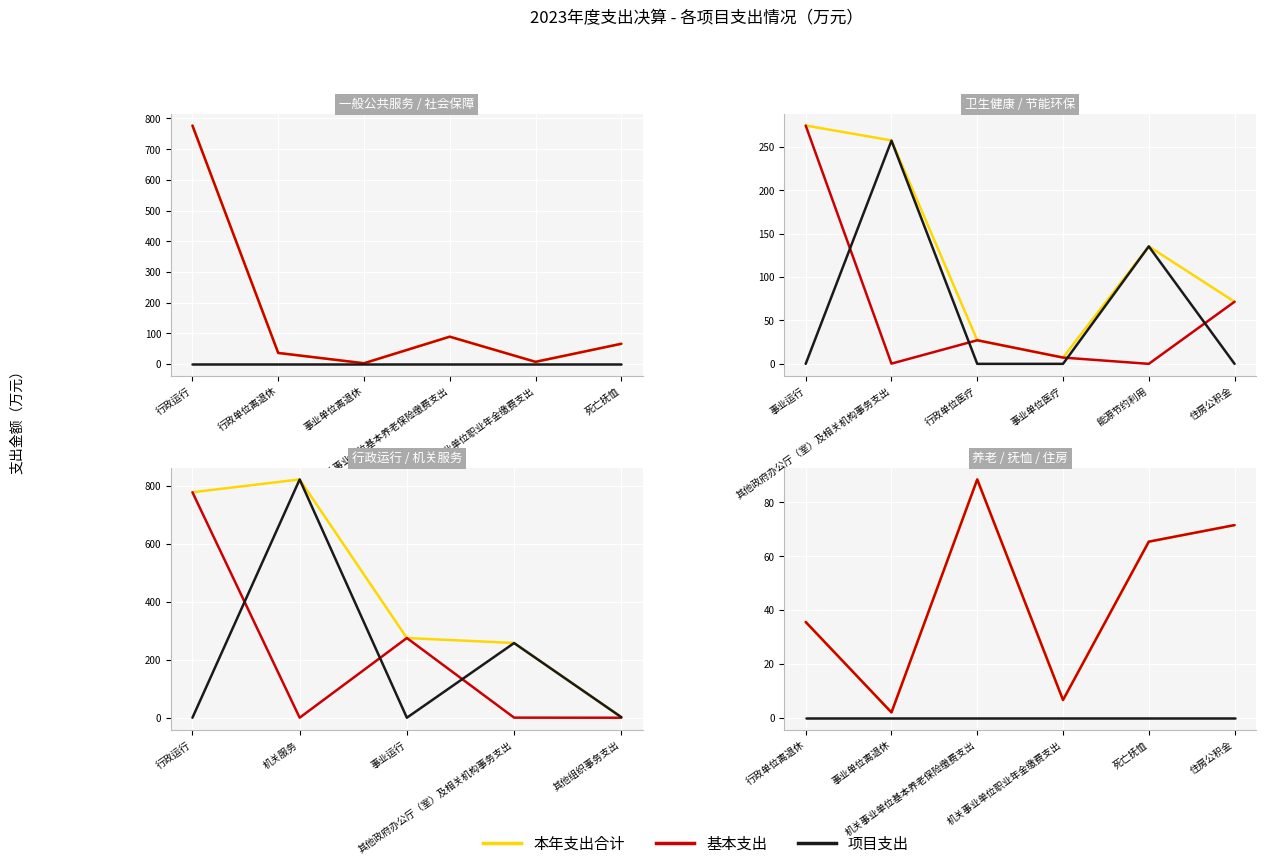

How many data points does each series have?

6